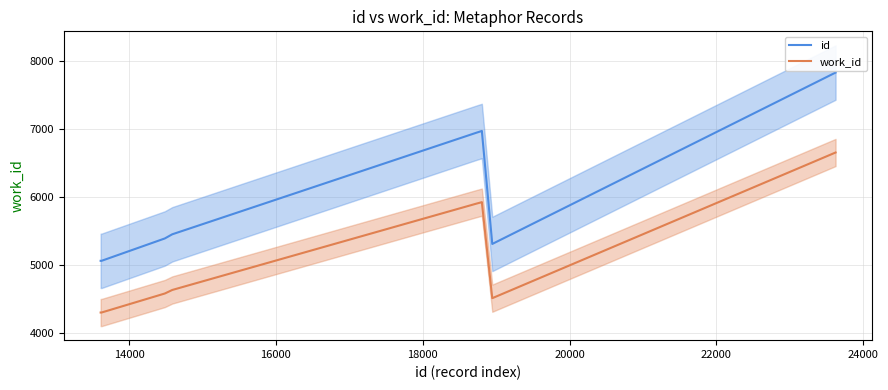

What is the value of the work_id point at the 4th from the left?

4639.3